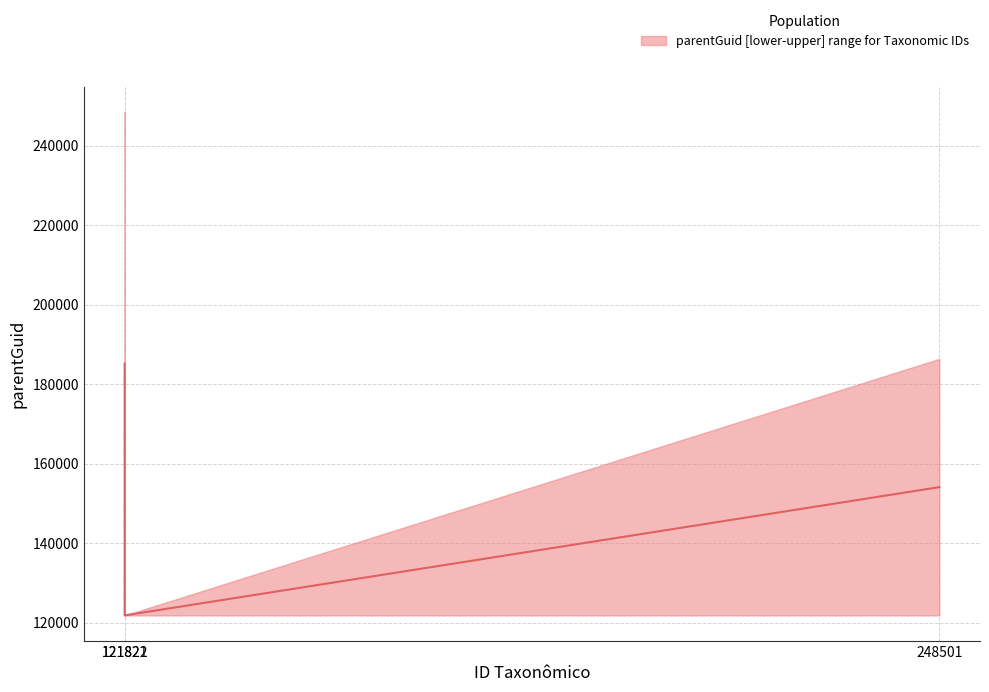

What is the change in value from 121821 to 248501?

-31076